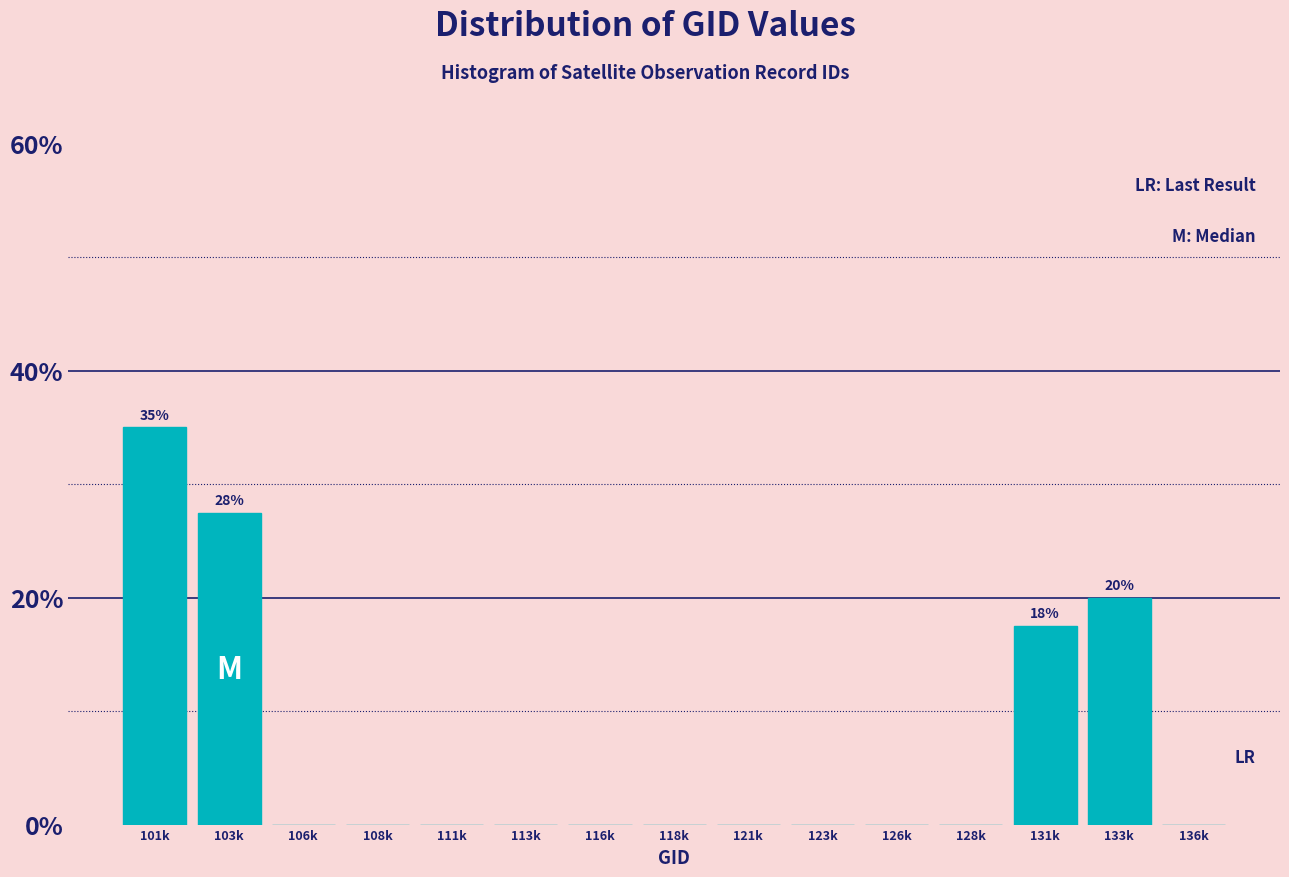

Reading left to right, what are all the values shown in this chart?

101k=35.0	103k=27.5	106k=0.0	108k=0.0	111k=0.0	113k=0.0	116k=0.0	118k=0.0	121k=0.0	123k=0.0	126k=0.0	128k=0.0	131k=17.5	133k=20.0	136k=0.0